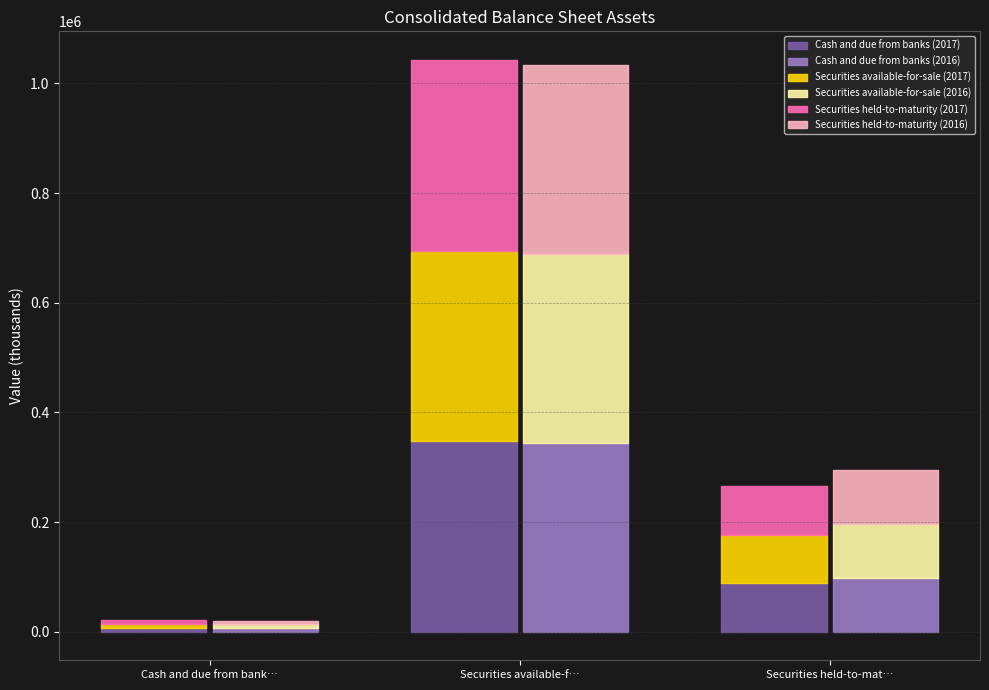

At which category is the sum across all series the highest?

Securities available-for-sale